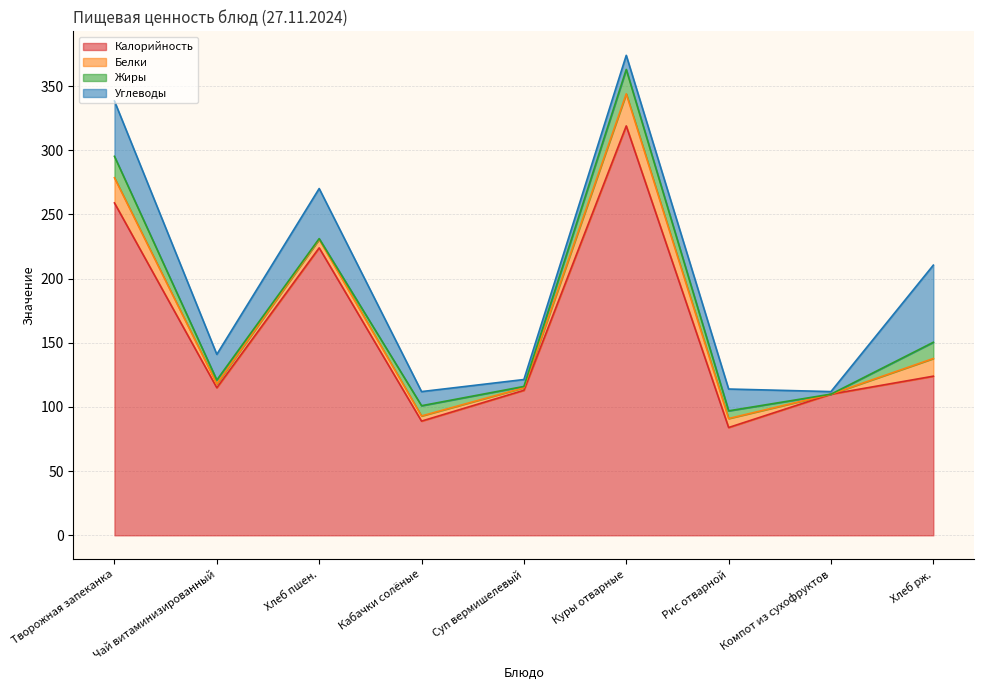

At how many categories does at least one series exceed 64?

9